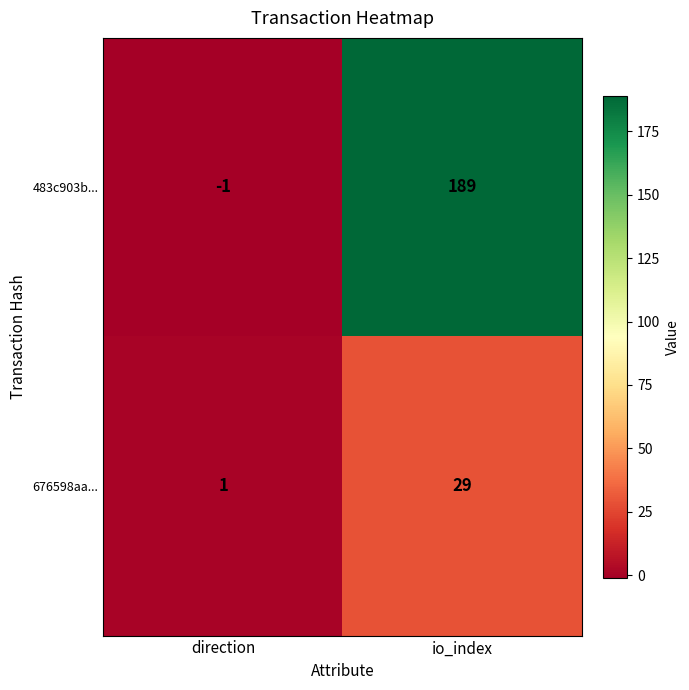

Which category has the lowest value in the 676598aa... series?

direction